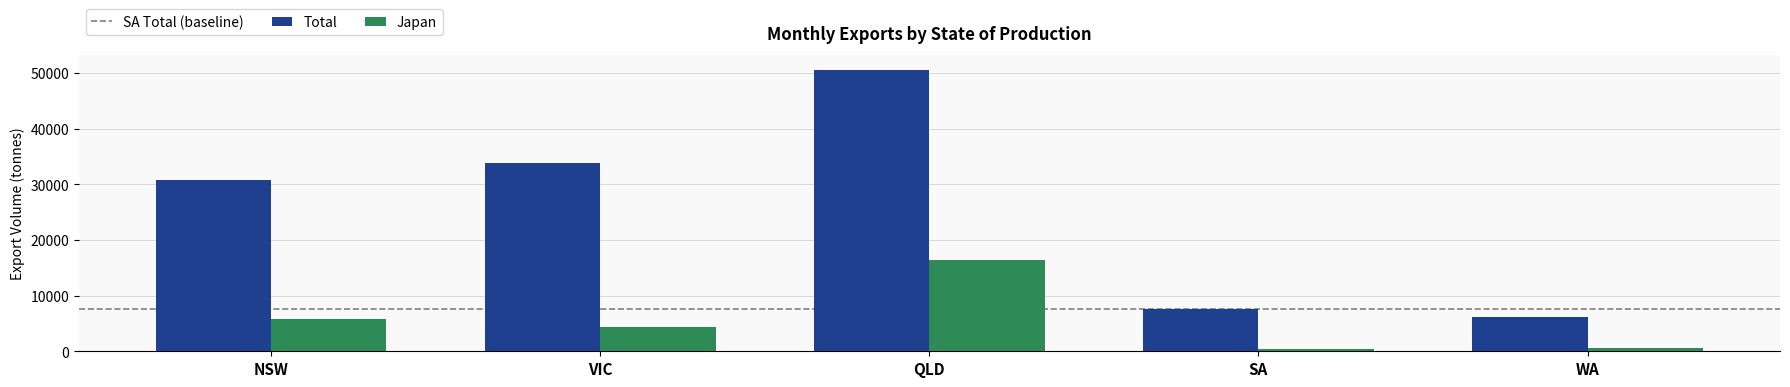

Rank the series at SA from lowest to highest value.

Japan, Total